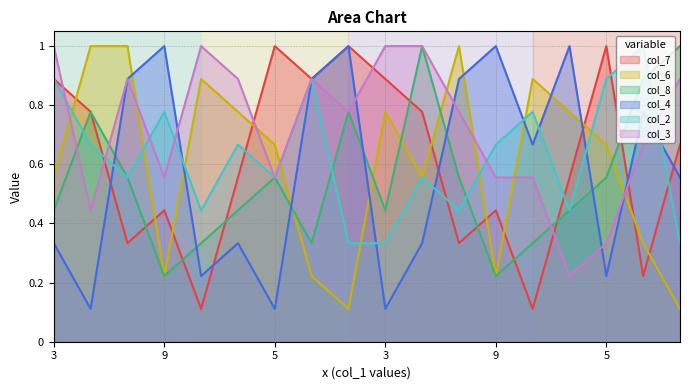

After their last crossing, which series has the higher values: col_6 or col_7?

col_7